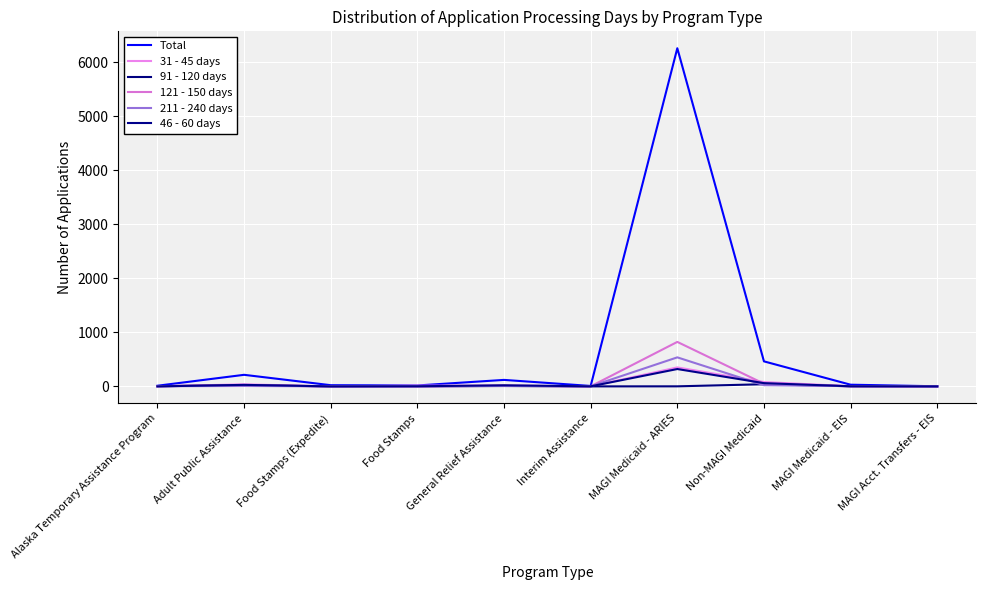

Which series has the largest total across all categories?

Total